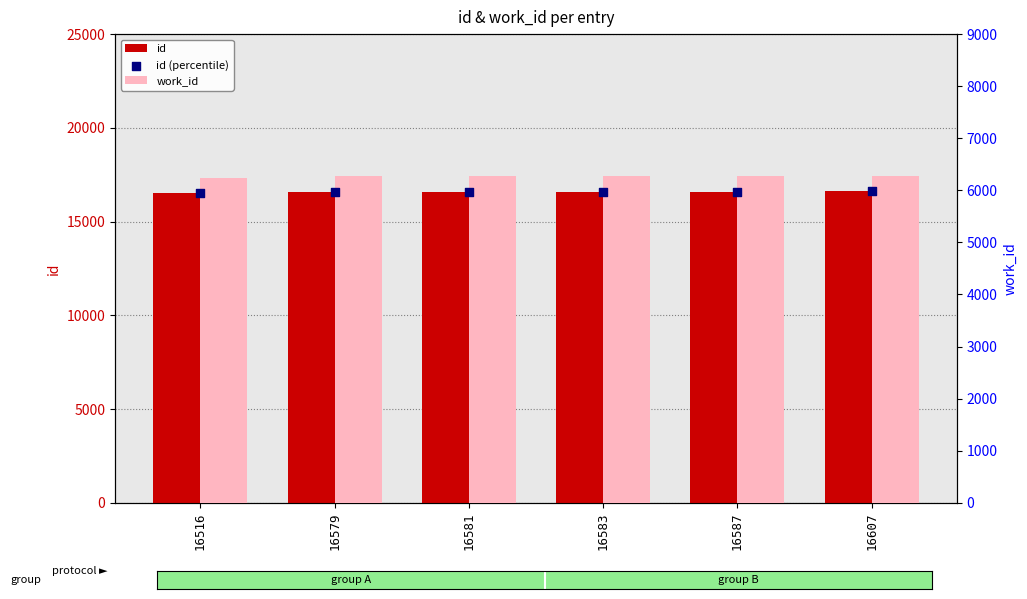

Which series reaches the minimum Y coordinate?

id (percentile)